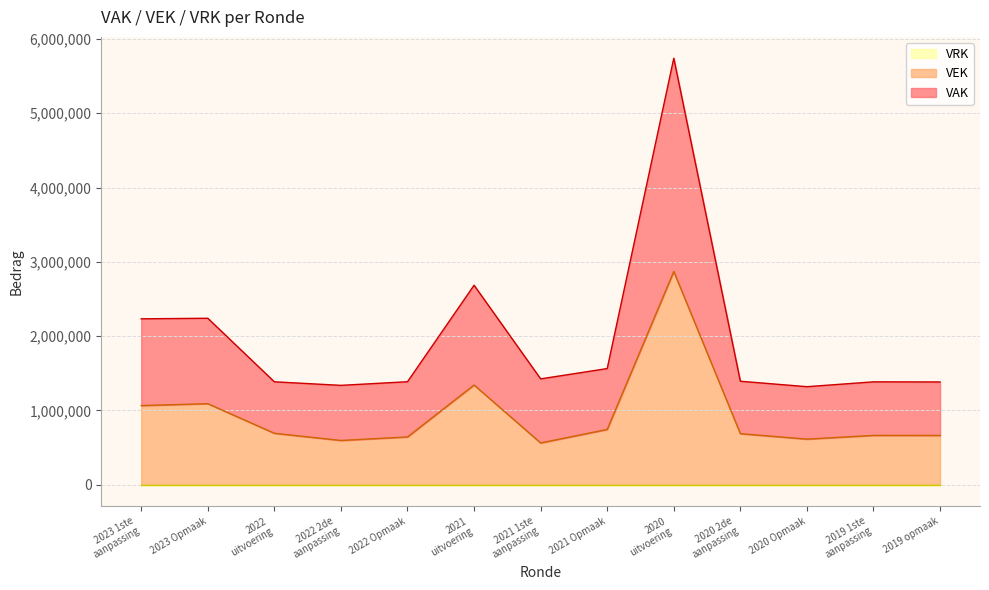

What is the value of the VEK point at the 12th from the left?

664056